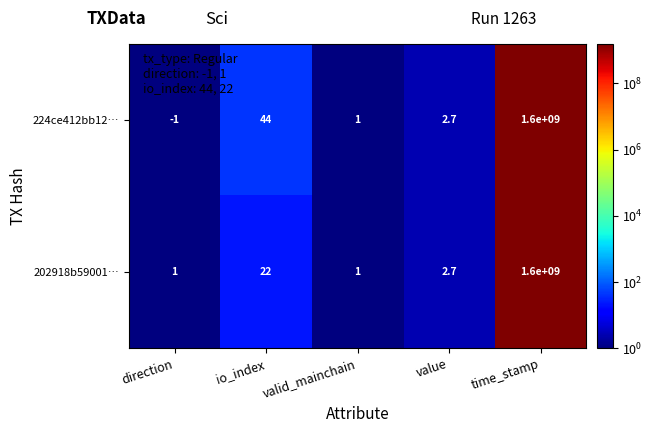

Which series has the largest range (max minus min)?

224ce412bb12…